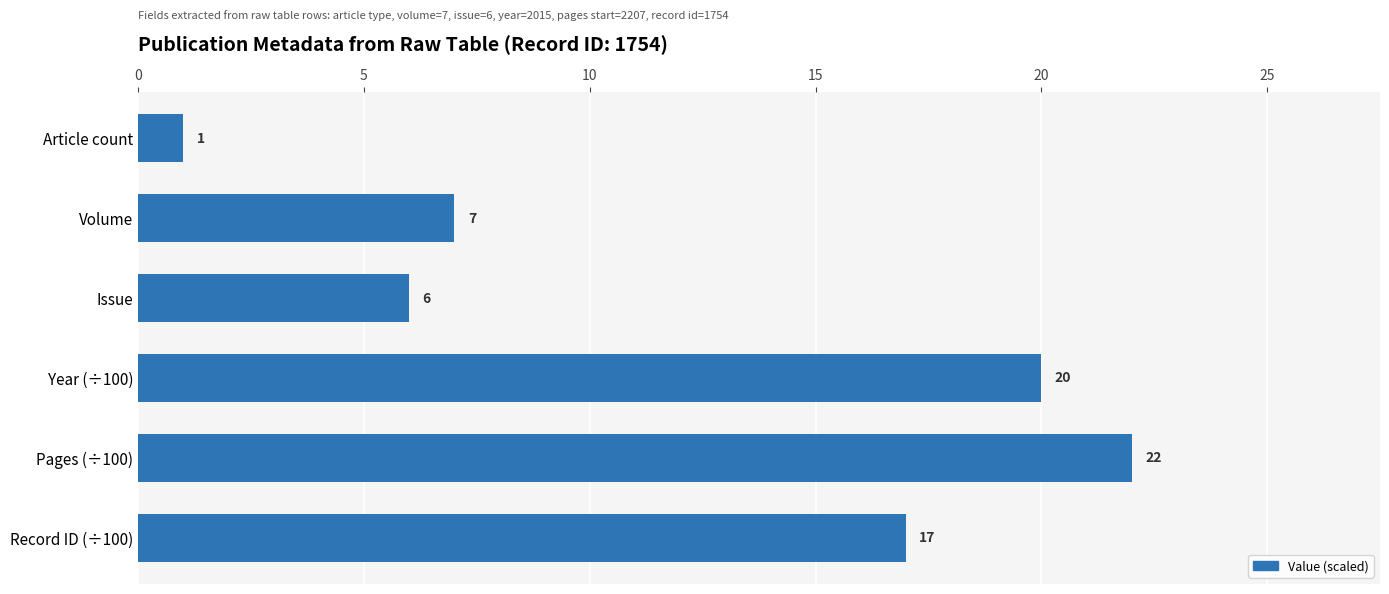

Rank the categories by value from highest to lowest.

Pages (÷100), Year (÷100), Record ID (÷100), Volume, Issue, Article count